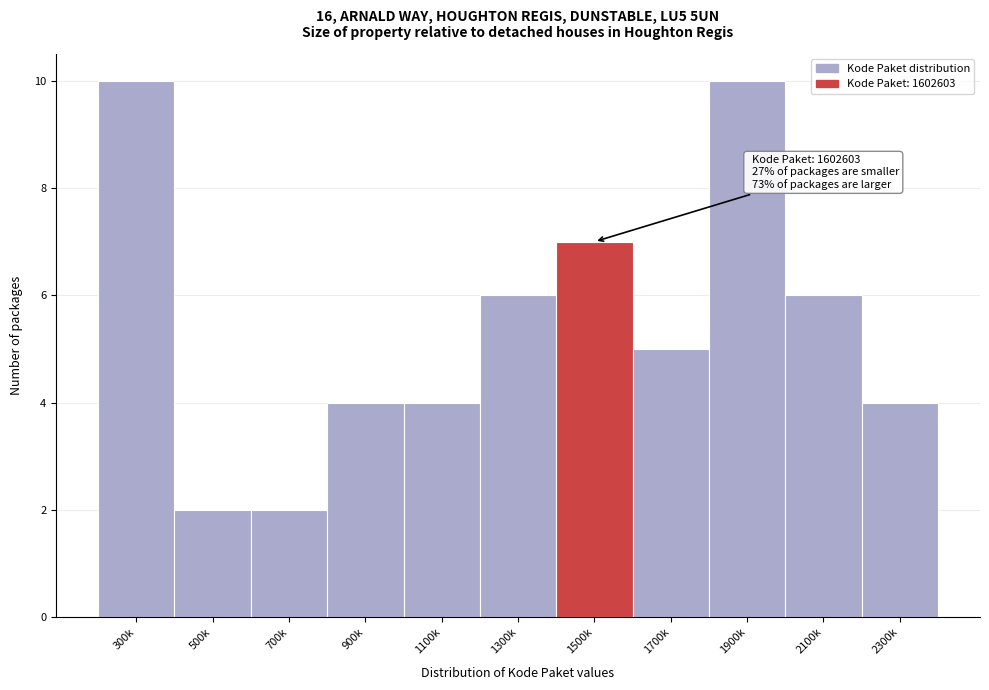

Reading right to left, transcribe all the data shown in this chart.

4	6	10	5	7	6	4	4	2	2	10